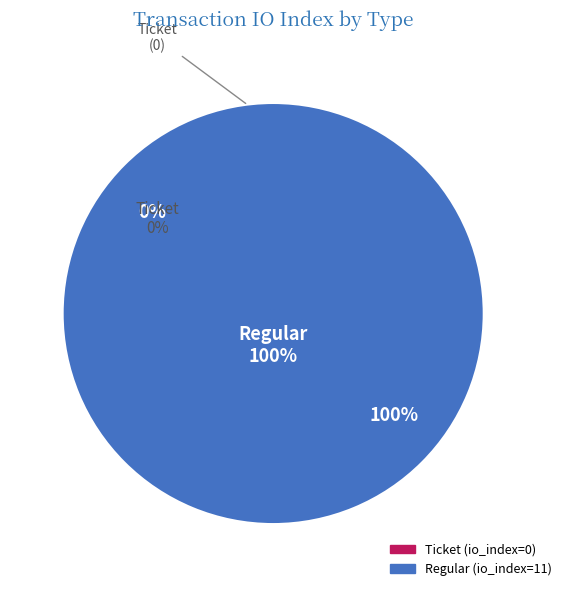

Rank the categories by value from highest to lowest.

Regular (io_index=11), Ticket (io_index=0)